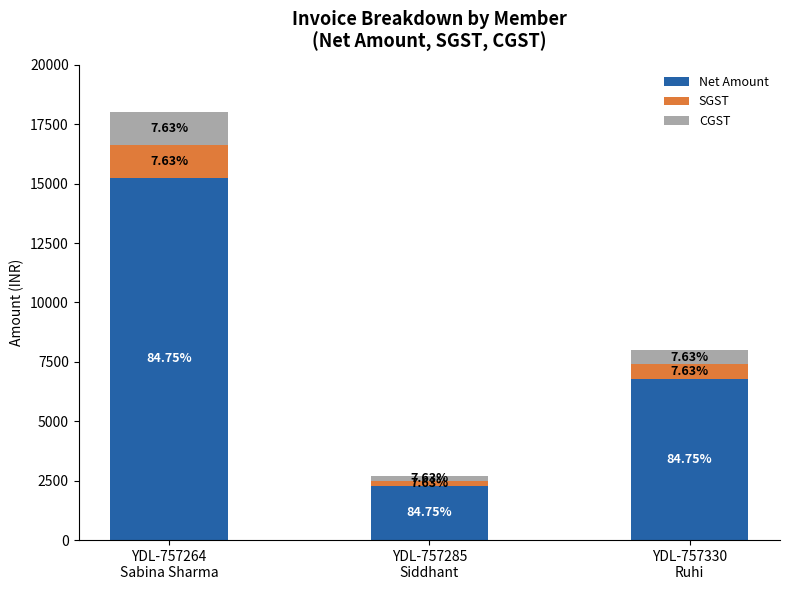

Are the bars horizontal?

No